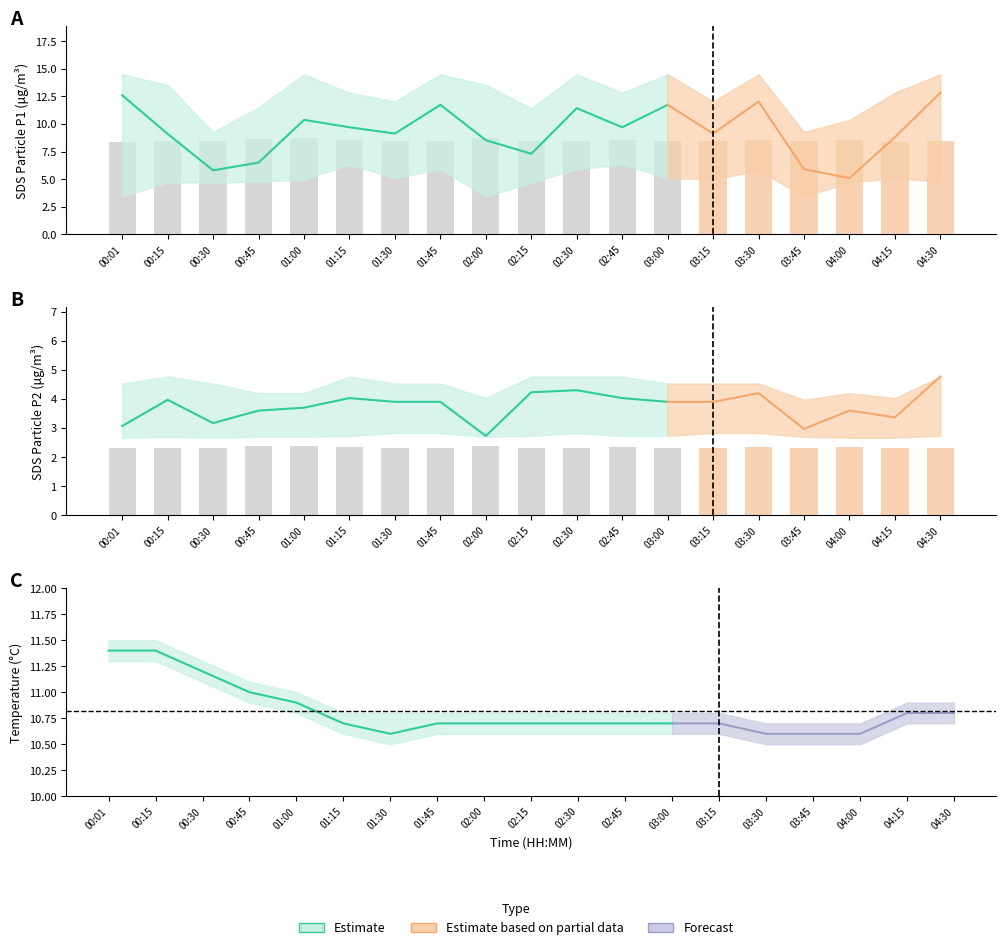

What is the label of the 12th bar from the left?

02:45